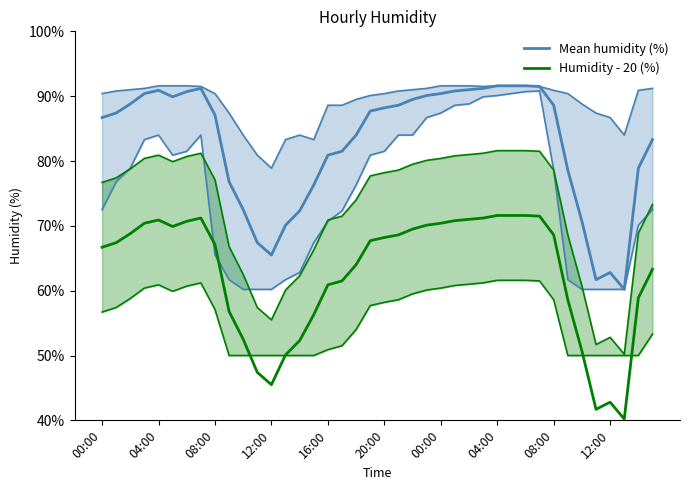

In Humidity - 20 (%), how many points are higher than both neighbors (excluding endpoints)?

3